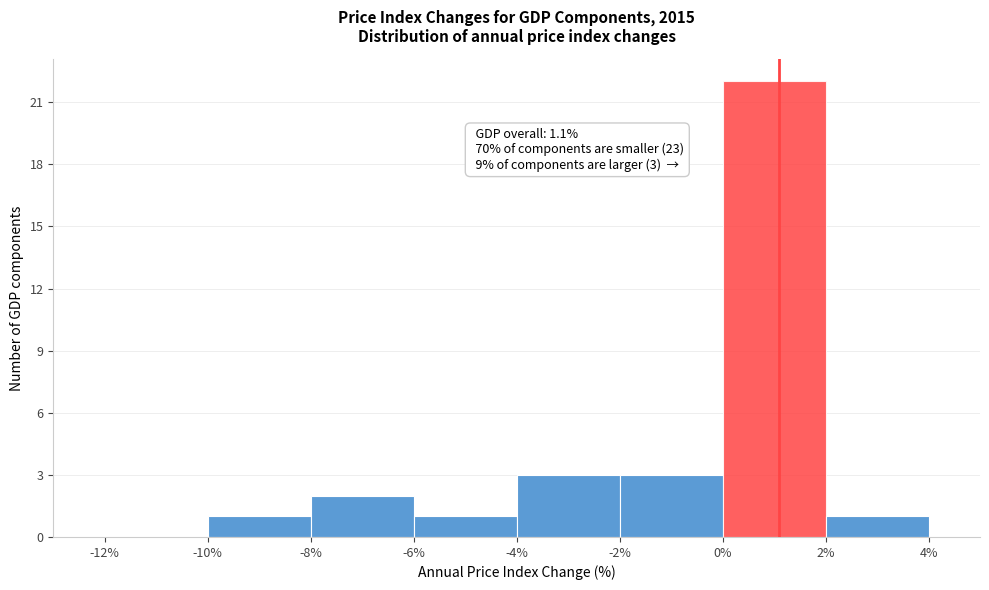

Over which range of the x-axis is the bar tallest?

0% to 2%